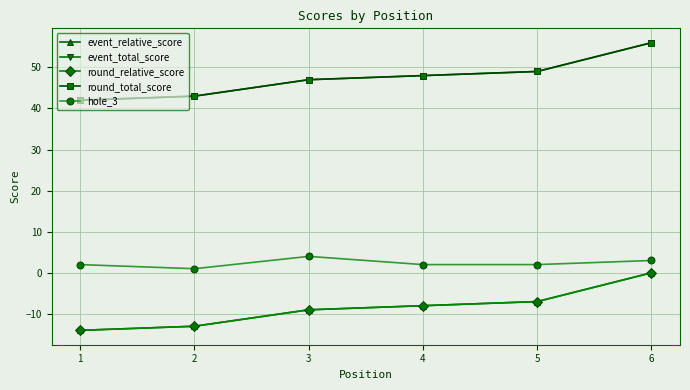

Where is the first local maximum for hole_3?

3